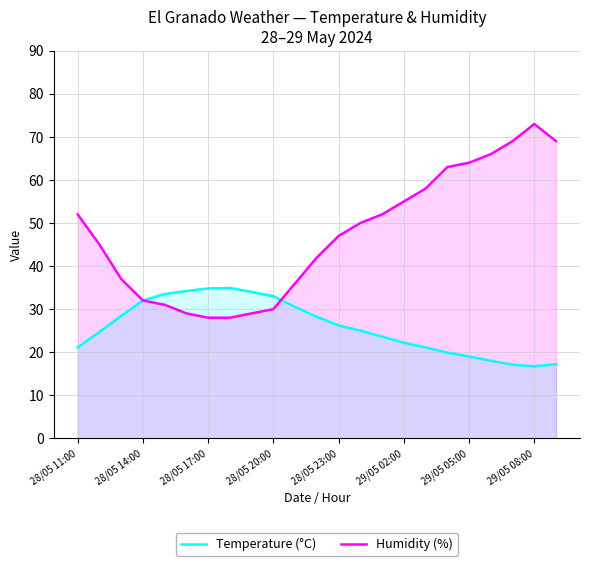

Where is the first local maximum for Humidity (%)?

29/05 08:00